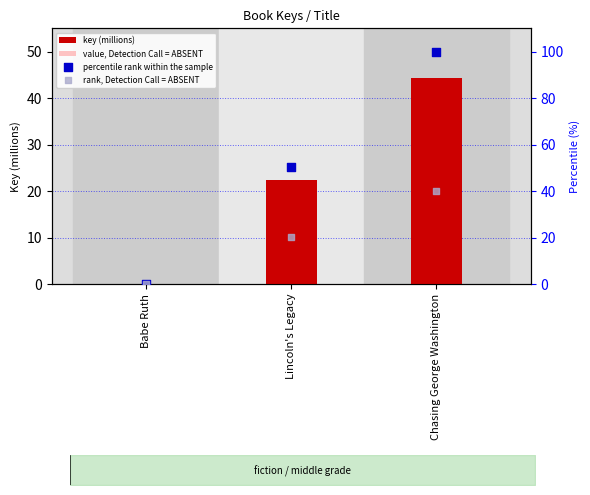

Which series reaches the maximum Y coordinate?

percentile rank within the sample